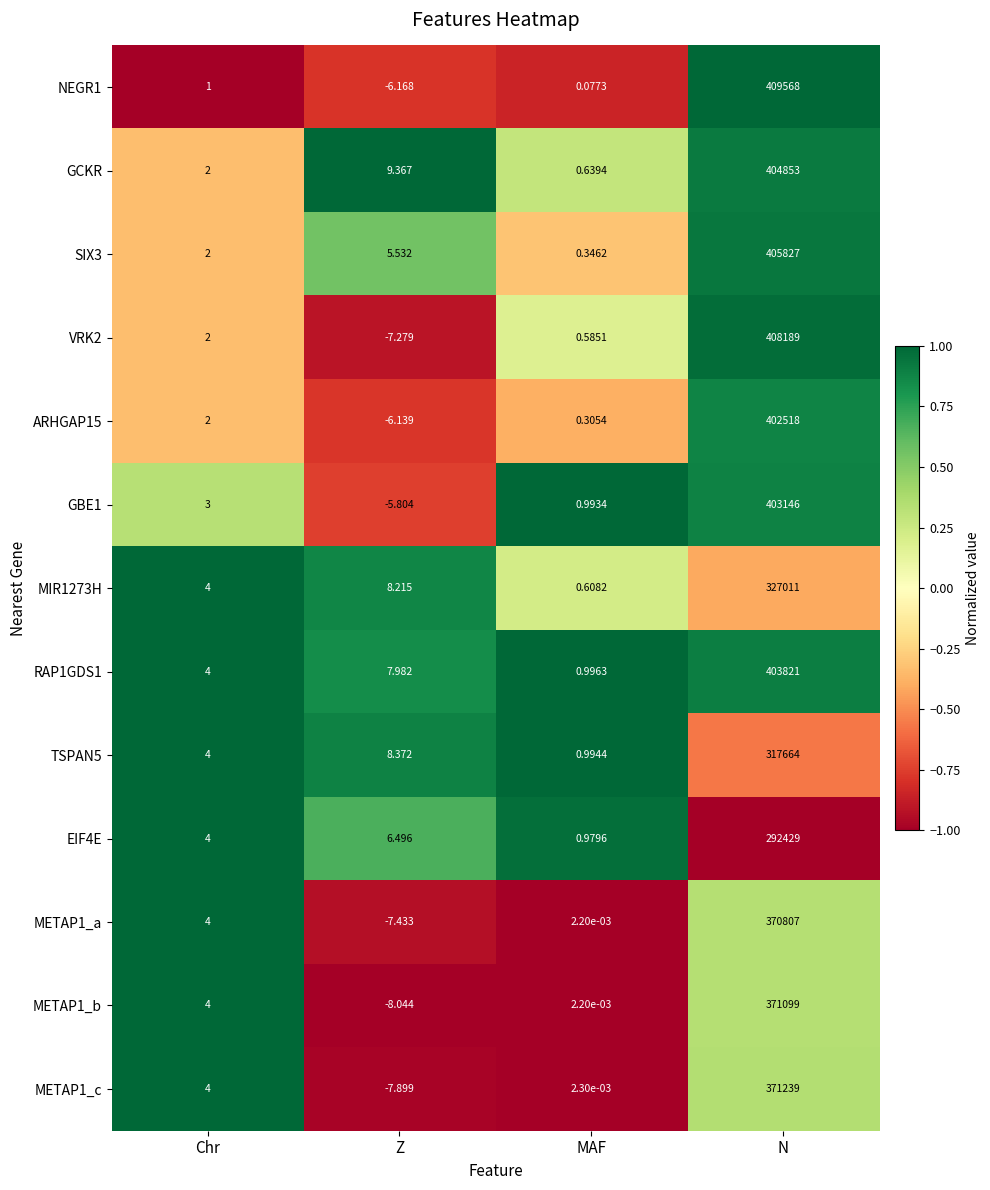

At how many categories does at least one series exceed 0?

4